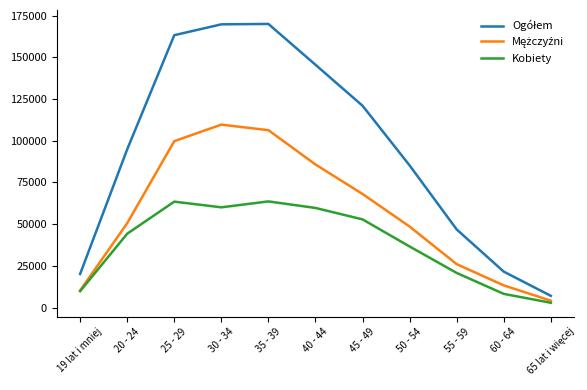

What is the maximum value shown in the chart?

169984